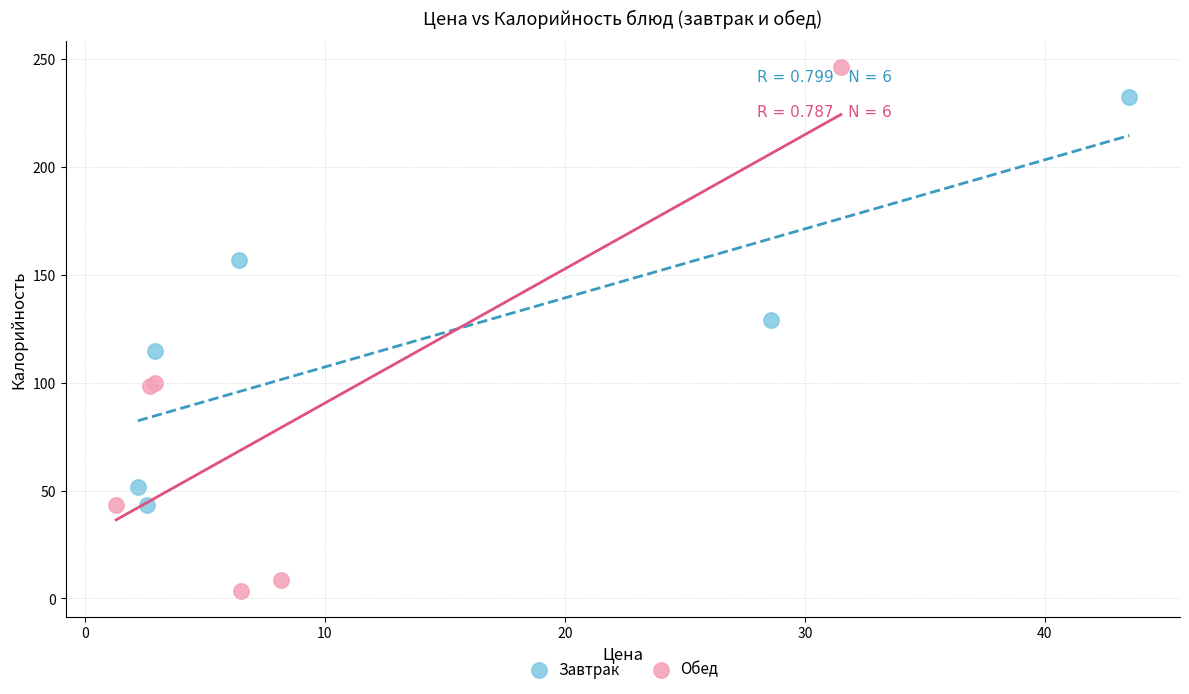

Which series reaches the minimum Y coordinate?

Обед